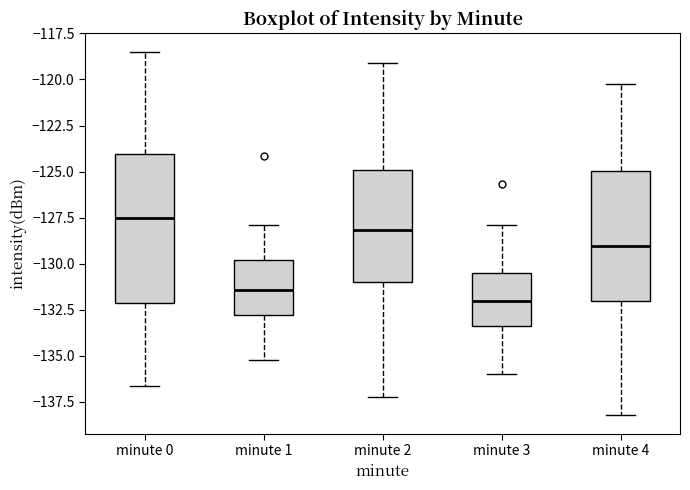

Reading left to right, transcribe this box plot: for each box, give where its median line is, the range the box spans, and where its two whiskers end, as read against the y-axis. The values are not printed on the chart, so give them approximately, as read against the axis.

minute 0: median -127.5, box -132.0 to -124.0, whiskers -136.5 to -118.5
minute 1: median -131.5, box -133.0 to -130.0, whiskers -135.0 to -128.0
minute 2: median -128.0, box -131.0 to -125.0, whiskers -137.0 to -119.0
minute 3: median -132.0, box -133.5 to -130.5, whiskers -136.0 to -128.0
minute 4: median -129.0, box -132.0 to -125.0, whiskers -138.0 to -120.0